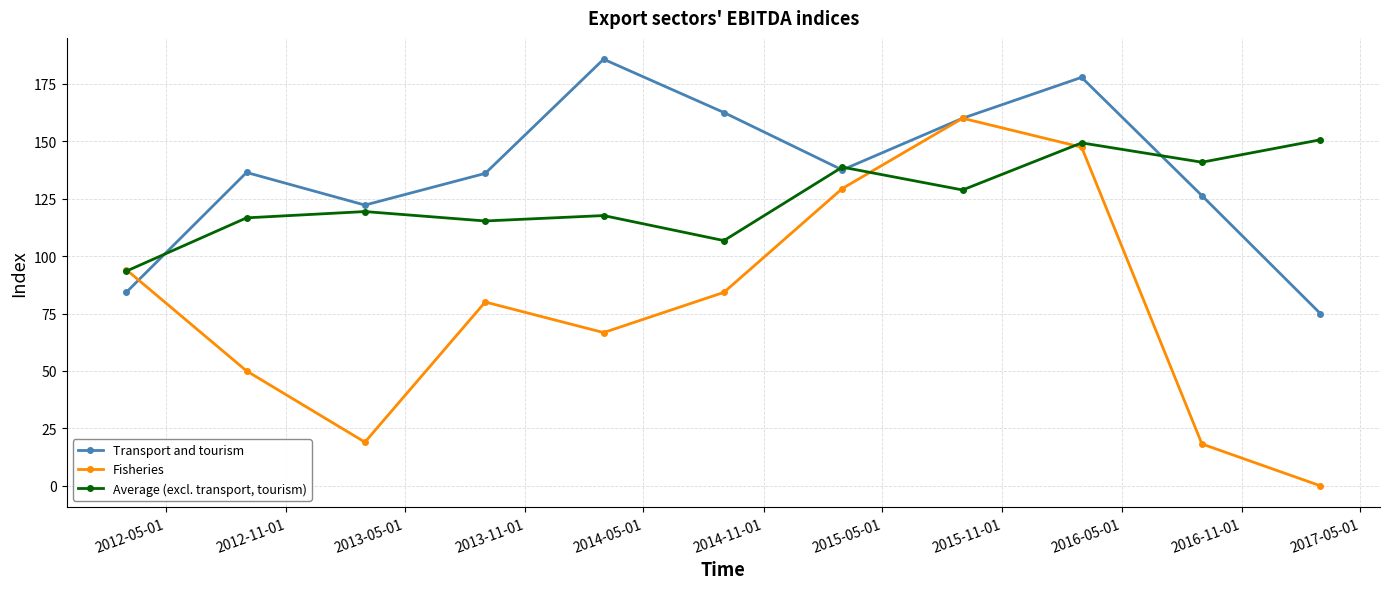

List the series in order of their peak value, highest first.

Transport and tourism, Fisheries, Average (excl. transport, tourism)